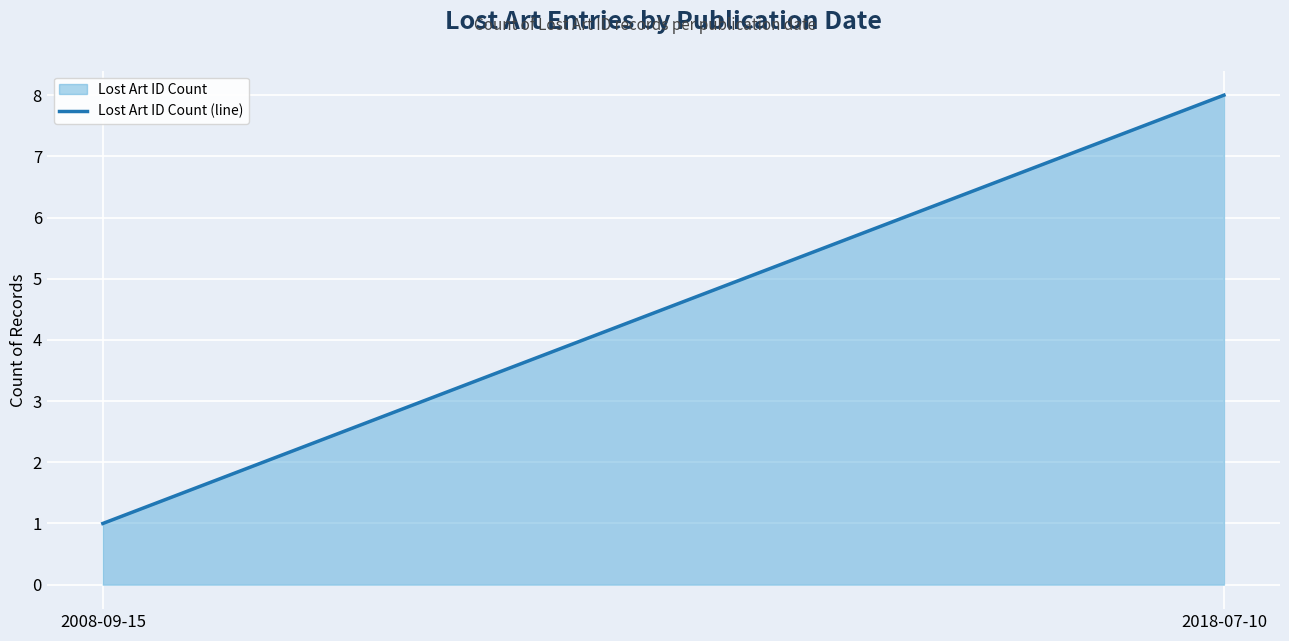

Reading right to left, list all the values displayed in this chart.

2018-07-10=8	2008-09-15=1